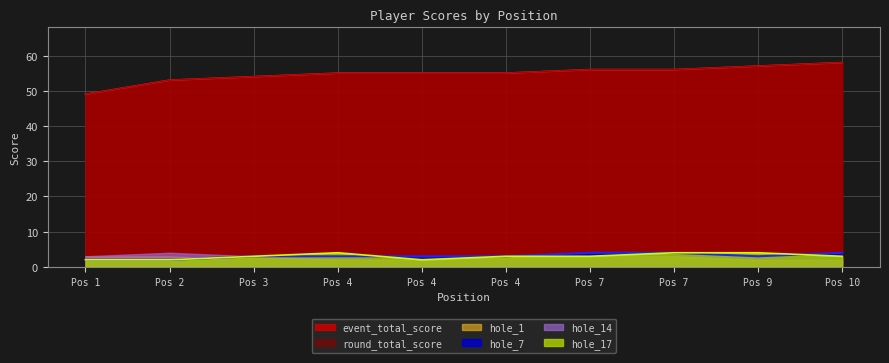

In hole_7, how many points are lower than both neighbors (excluding endpoints)?

1